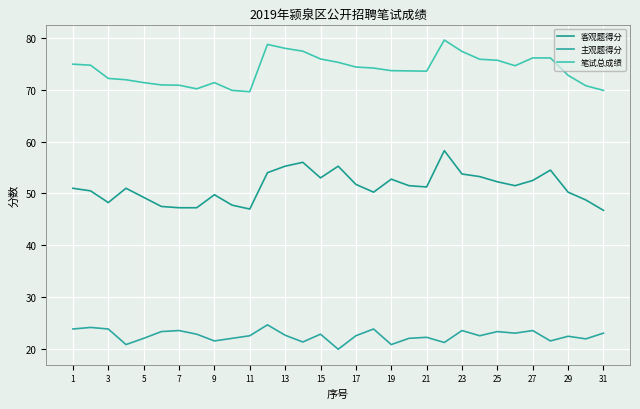

Which series has the largest range (max minus min)?

客观题得分